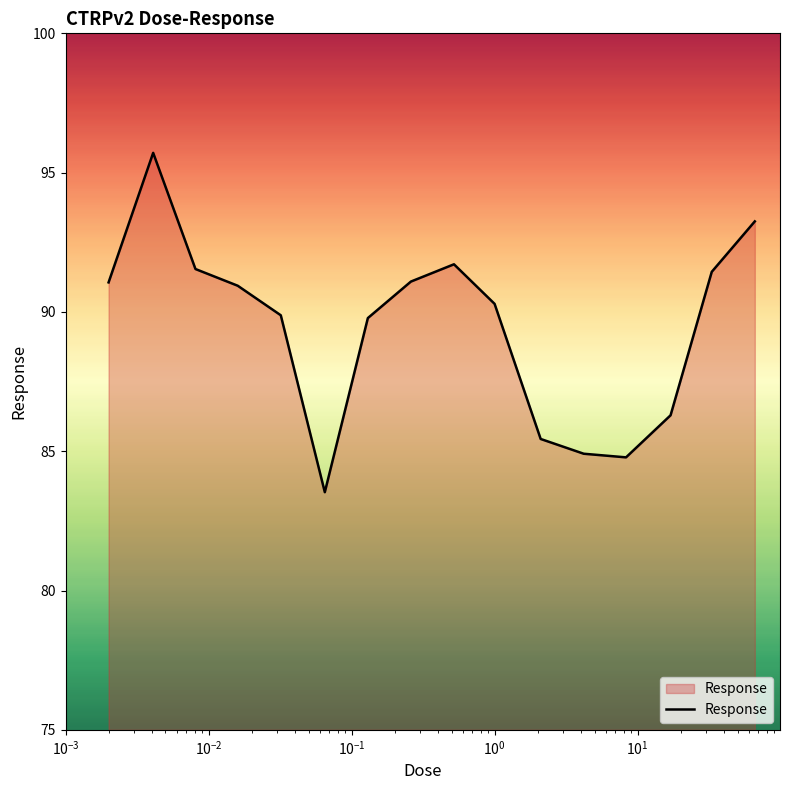

What is the difference between the maximum and minimum values?

12.2